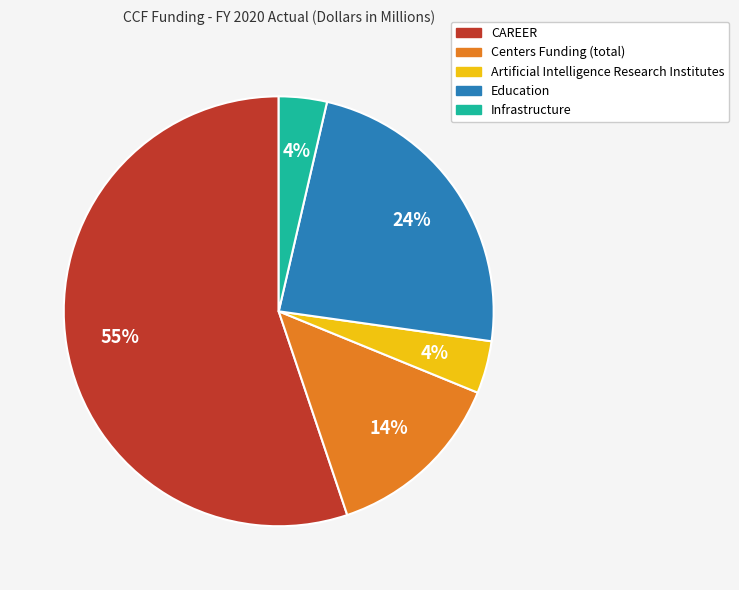

To the nearest percent, what is the combined percentage of Artificial Intelligence Research Institutes and Infrastructure?

8%